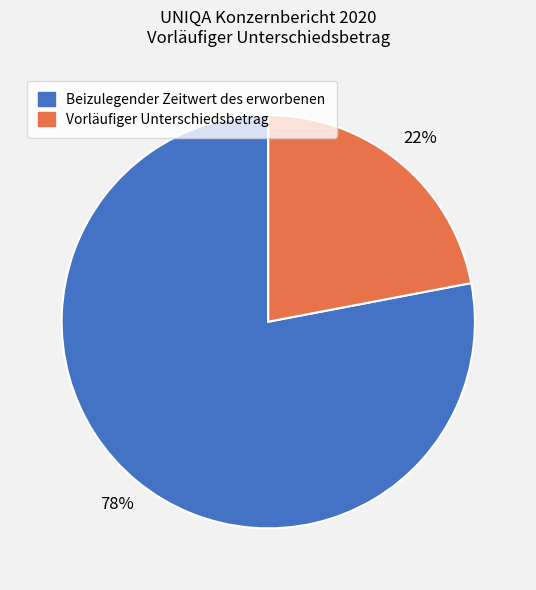

Rank the categories by value from lowest to highest.

Vorläufiger Unterschiedsbetrag, Beizulegender Zeitwert des erworbenen